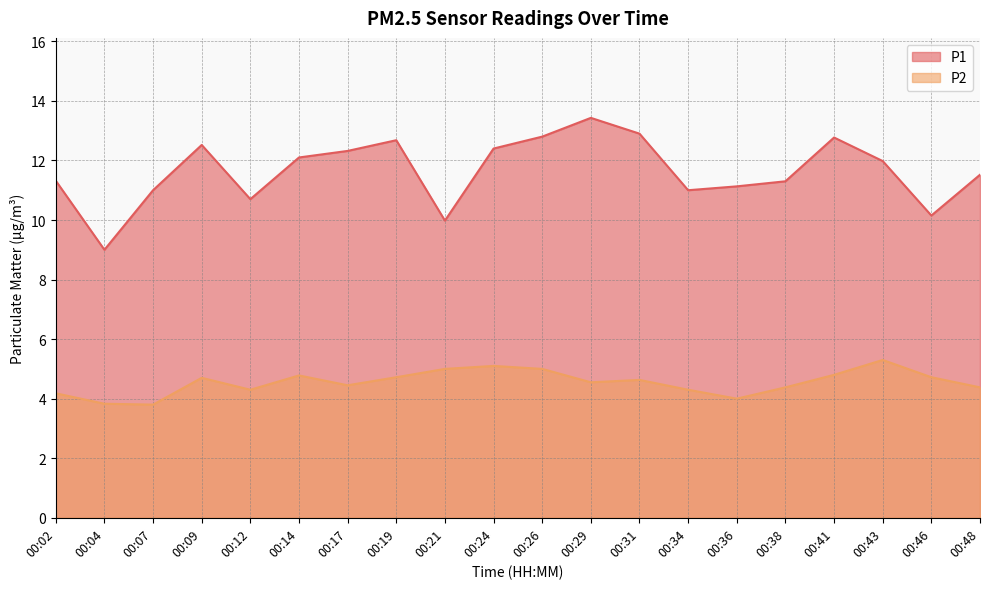

How many lines are shown in the chart?

2